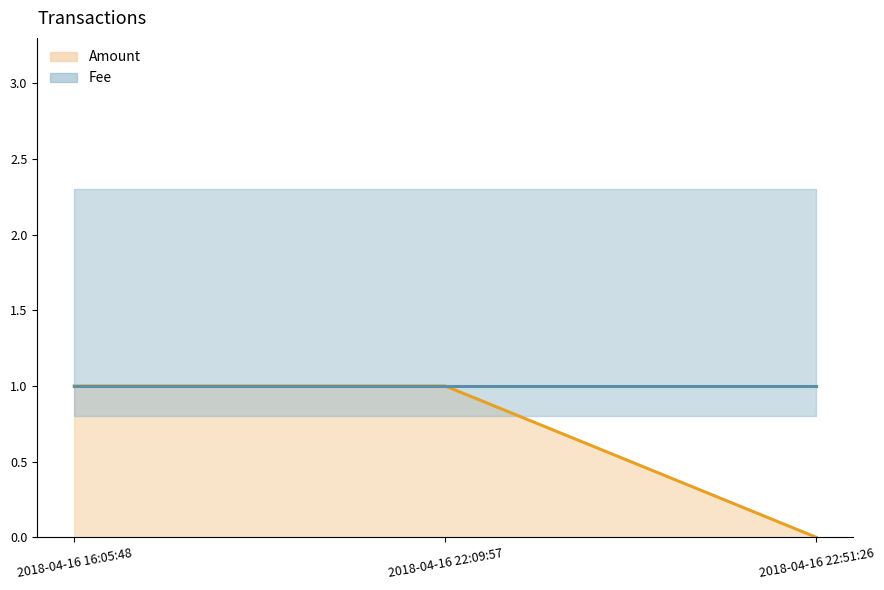

What is the minimum value for Fee (line)?

1